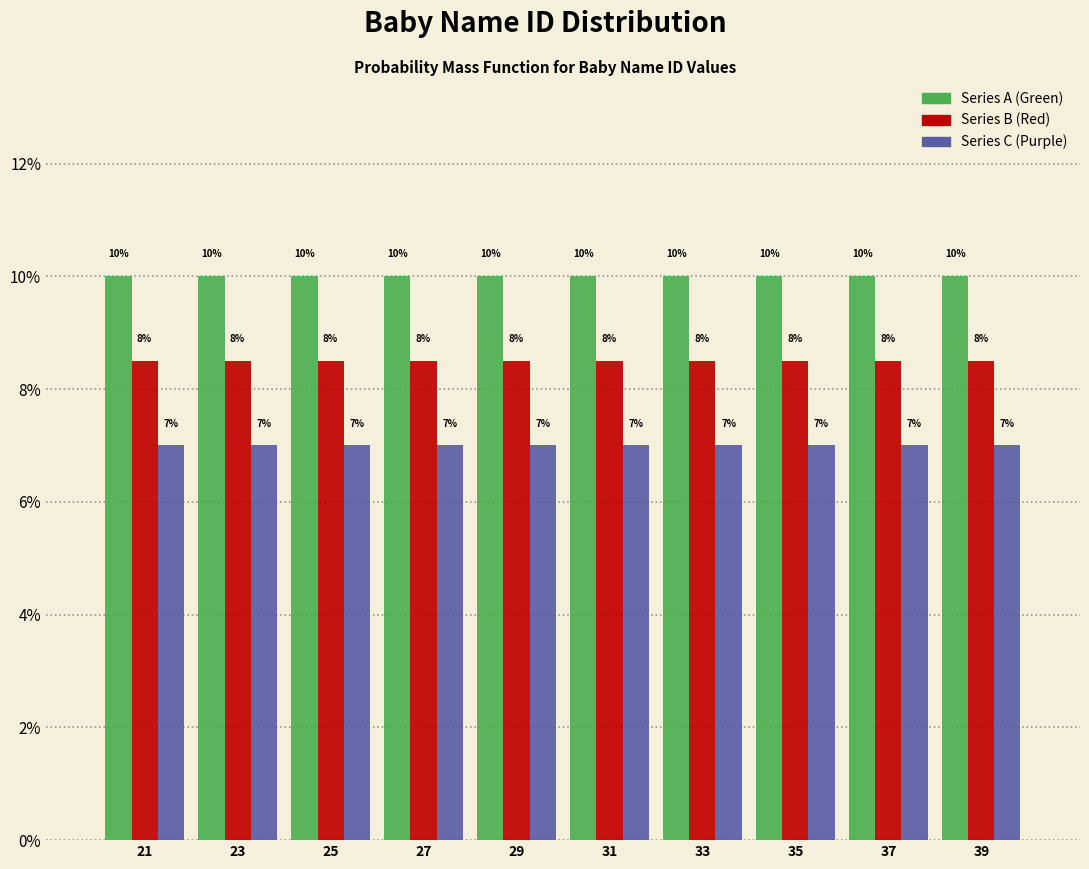

What are all the series names shown in the legend?

Series A (Green), Series B (Red), Series C (Purple)